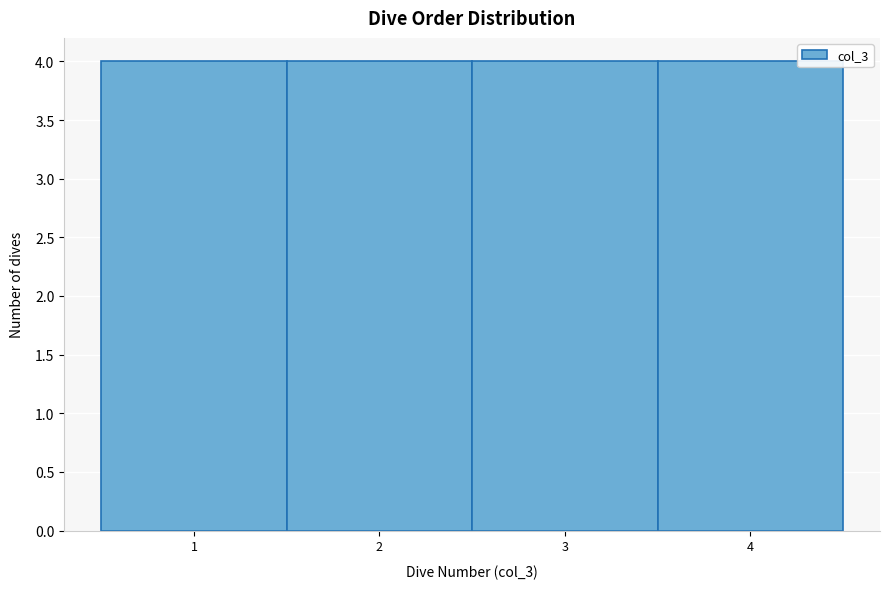

Reading left to right, list every bar in this chart as the range it spans on the x-axis followed by its height. The values are not printed on the chart, so give them approximately, as read against the axis.

0.5 to 1.5: 4
1.5 to 2.5: 4
2.5 to 3.5: 4
3.5 to 4.5: 4